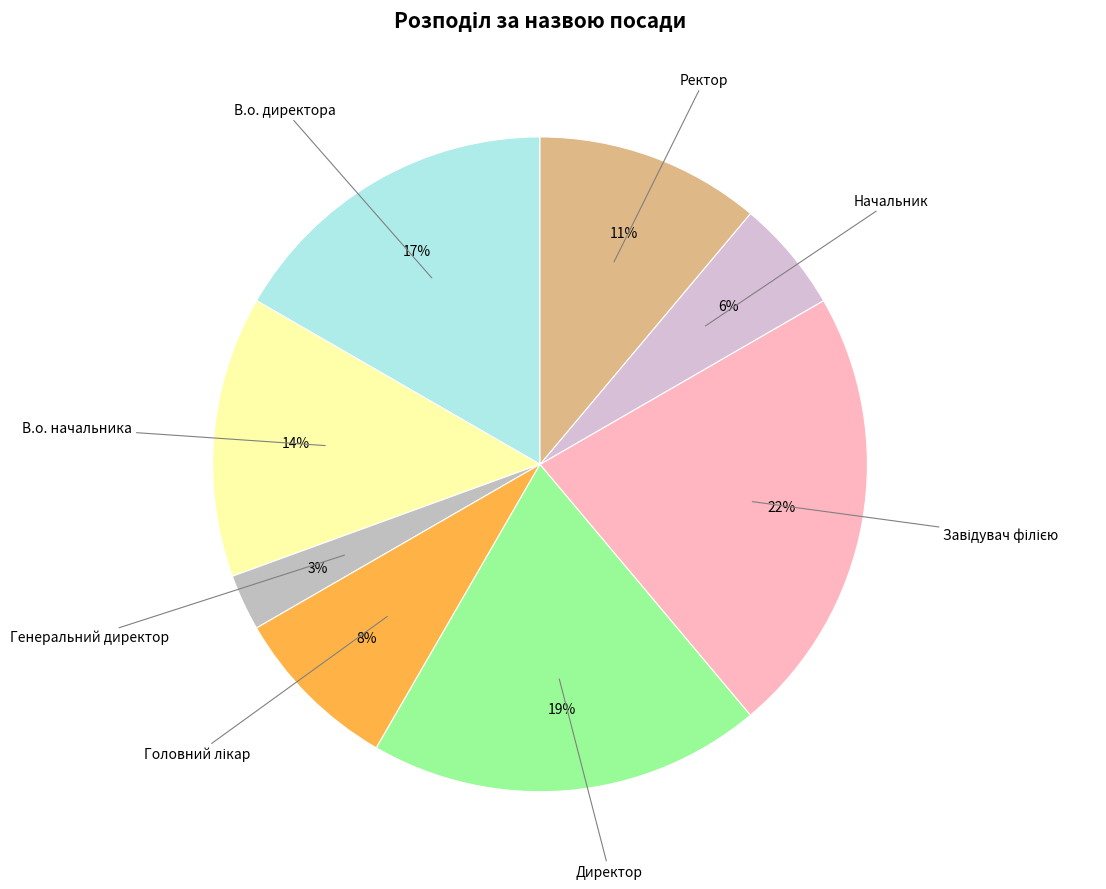

How many slices are in this pie chart?

8